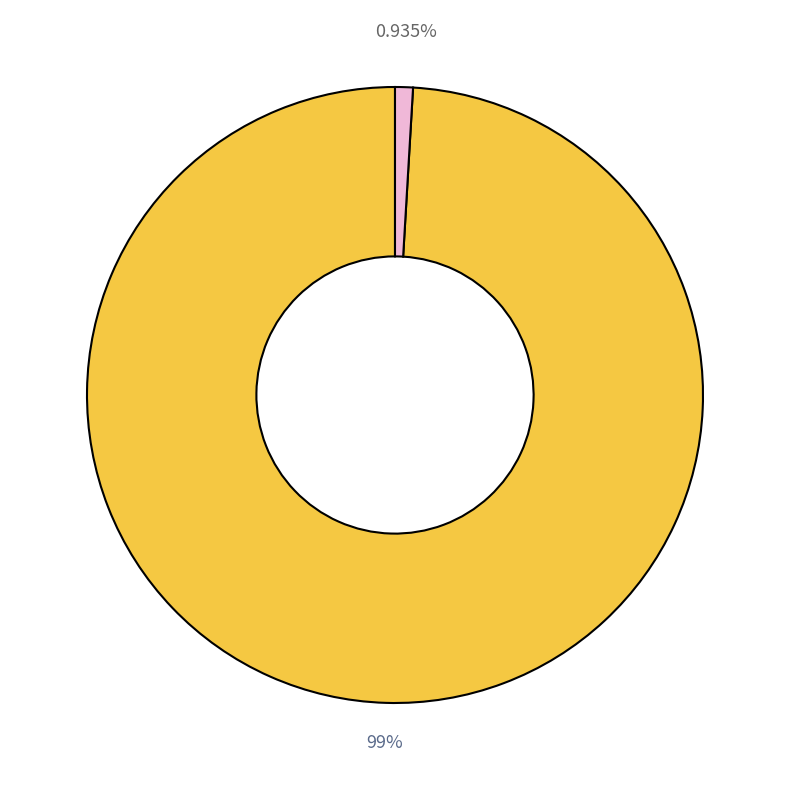

Does any single category account for the majority?

Yes